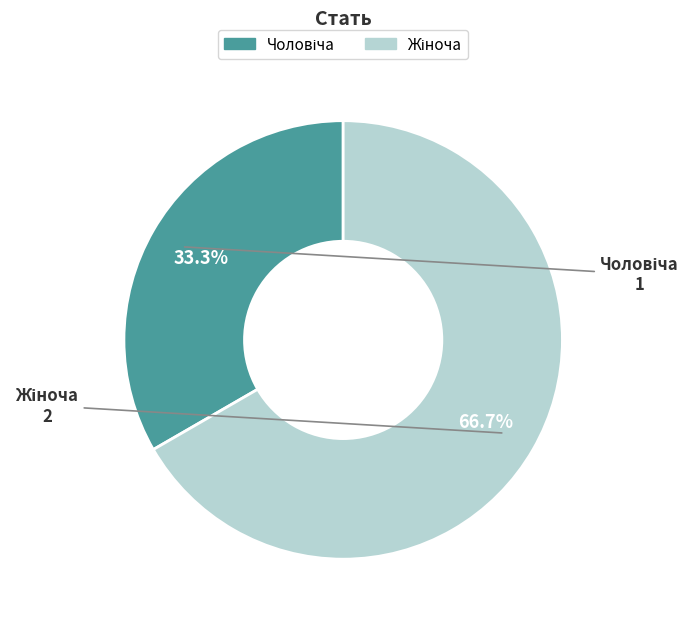

Is there any slice that represents more than half of the pie?

Yes